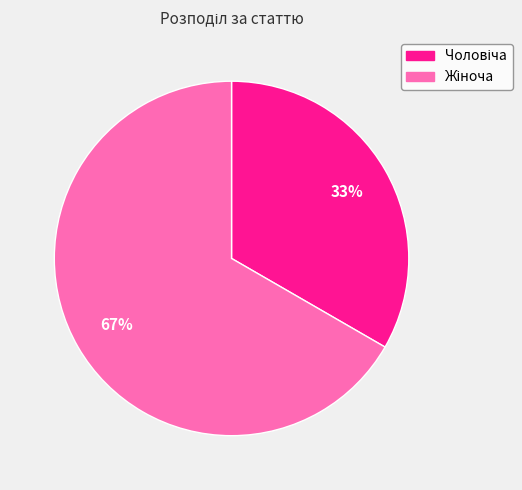

To the nearest percent, what is the average slice percentage?

50%